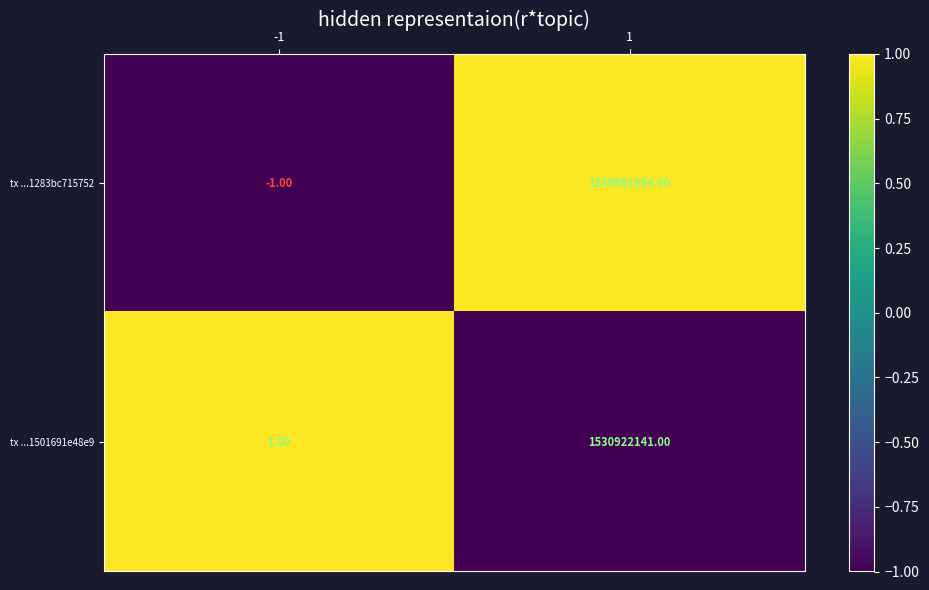

What is the greatest value displayed?

1530981954